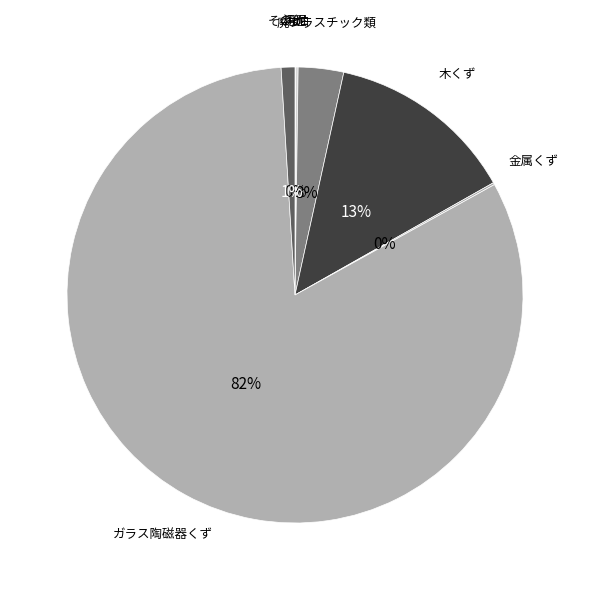

To the nearest percent, what is the difference between the largest and smallest slice percentages?

82%